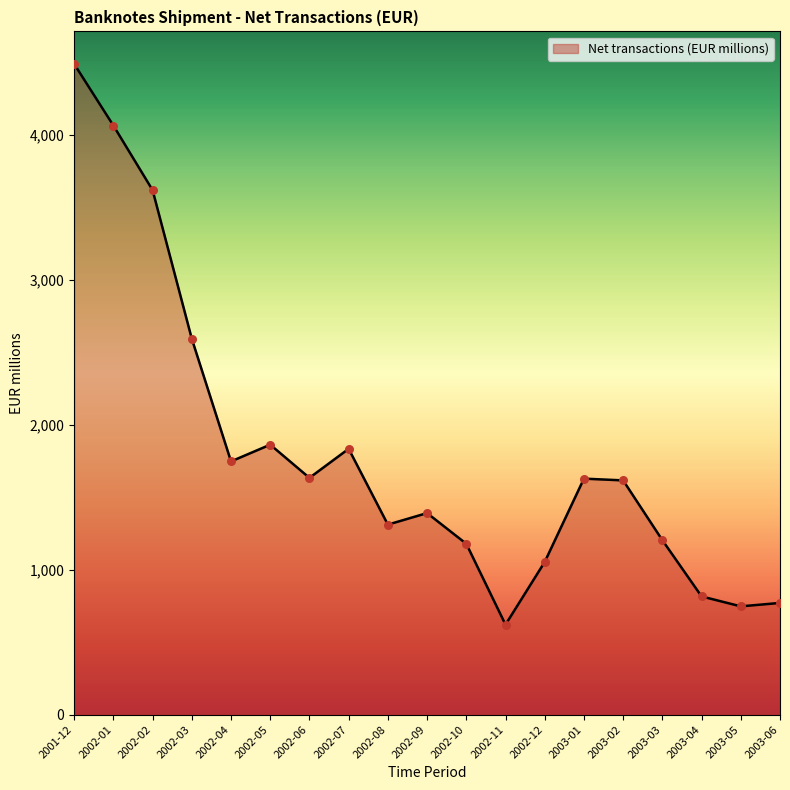

What is the ratio of the value at 2002-08 to the value at 2002-06?

0.8